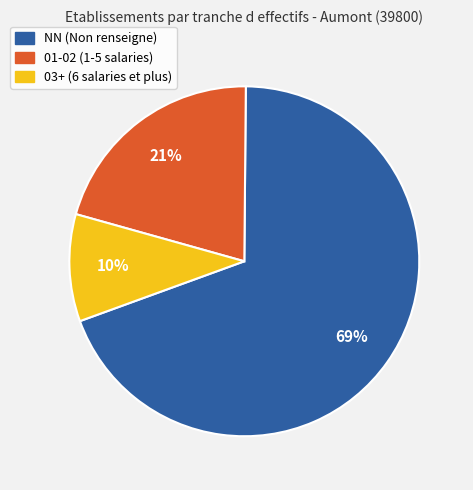

Which category has the biggest portion of the pie?

NN (Non renseigne)